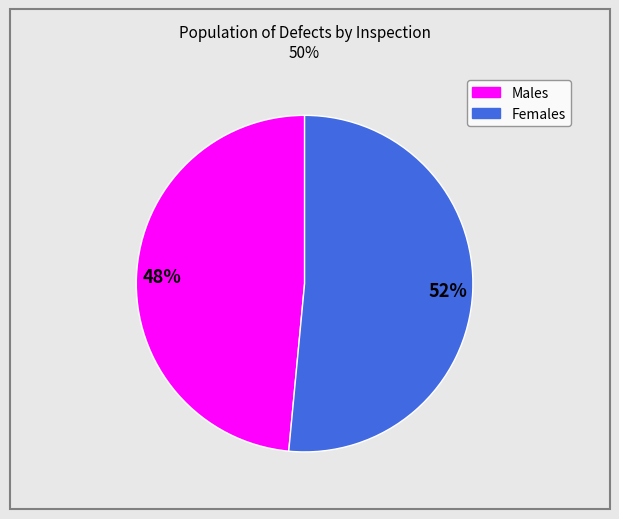

To the nearest percent, what is the average slice percentage?

50%